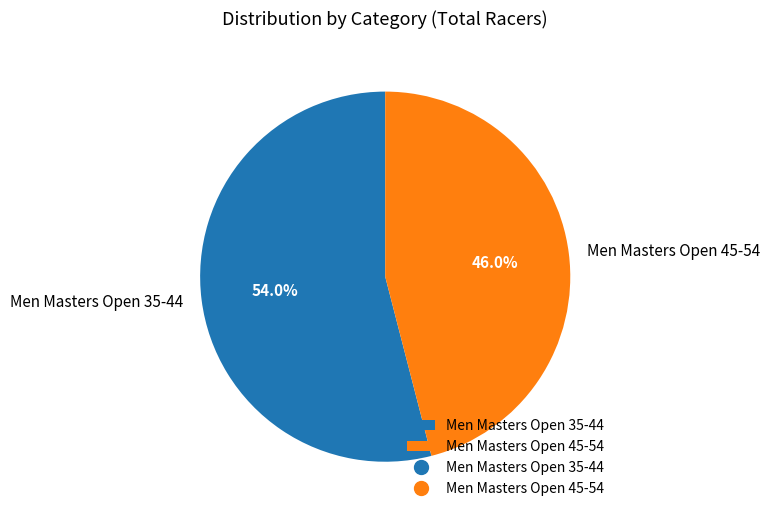

True or false: Men Masters Open 45-54 accounts for 46% of the total.

True